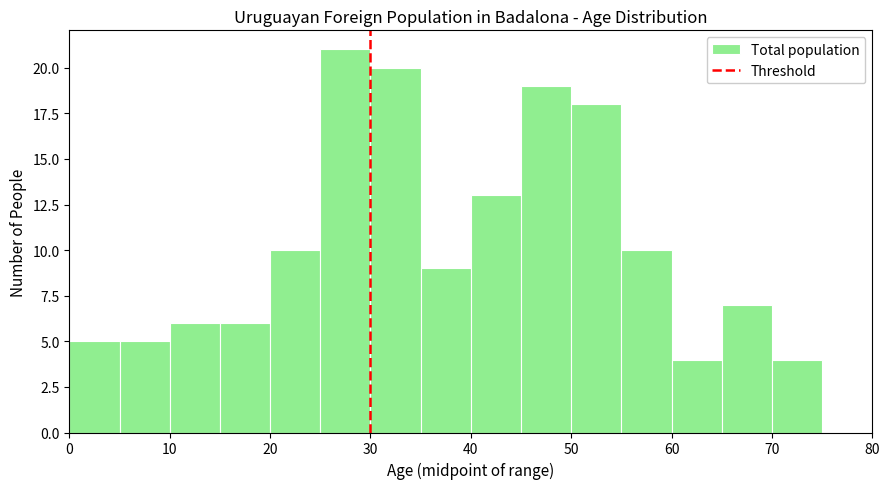

Reading left to right, transcribe this chart: for each bar, give the range it covers on the x-axis and its height. The values are not printed on the chart, so give them approximately, as read against the axis.

0 to 5: 5
5 to 10: 5
10 to 15: 6
15 to 20: 6
20 to 25: 10
25 to 30: 21
30 to 35: 20
35 to 40: 9
40 to 45: 13
45 to 50: 19
50 to 55: 18
55 to 60: 10
60 to 65: 4
65 to 70: 7
70 to 75: 4